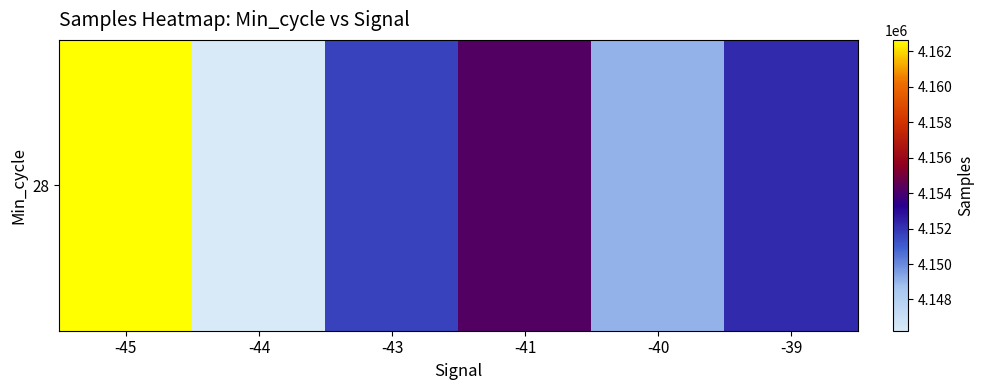

List the labels in order of value, largest first.

-45, -41, -39, -43, -40, -44